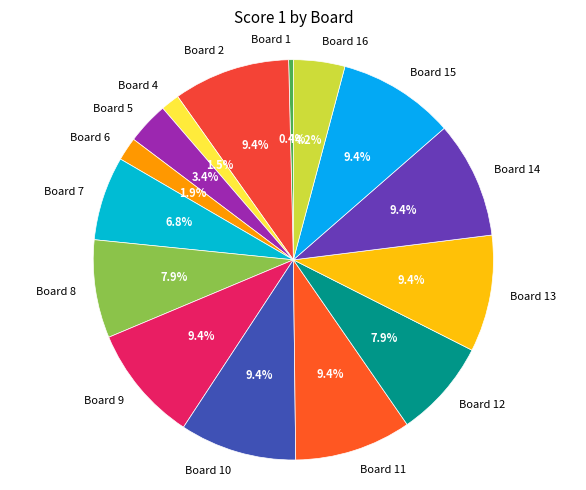

Combined, what portion of the pie is Board 2 and Board 1?

9.8%